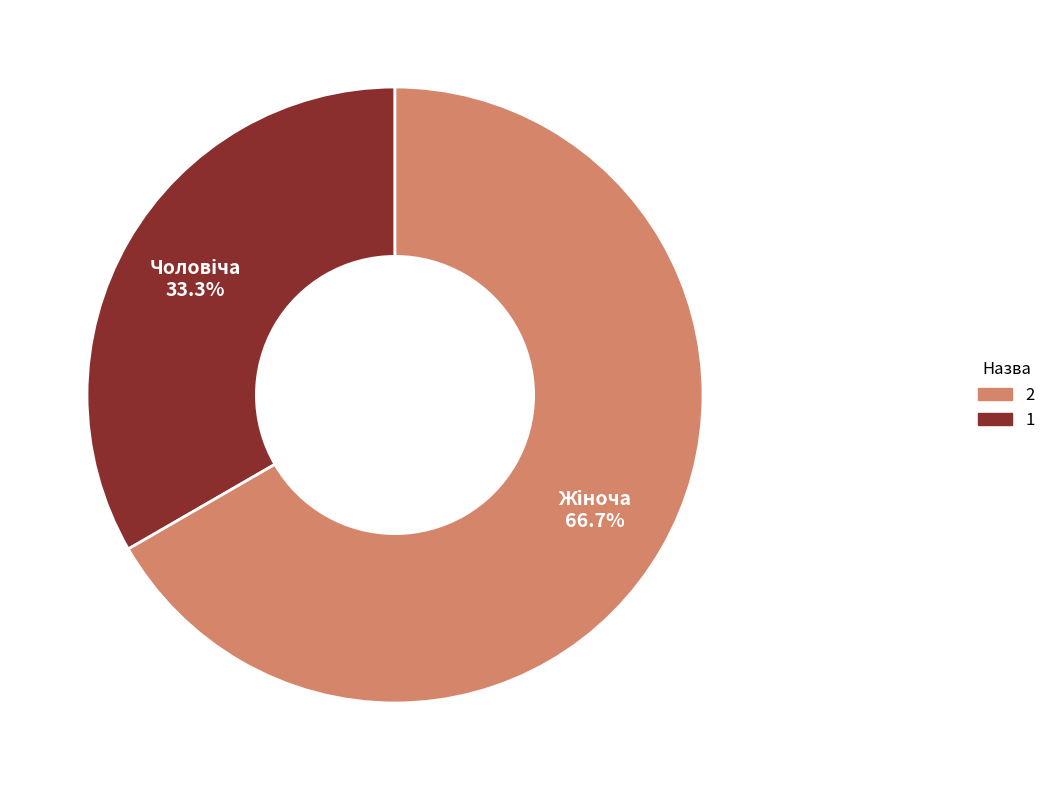

To the nearest percent, what is the average slice percentage?

50%